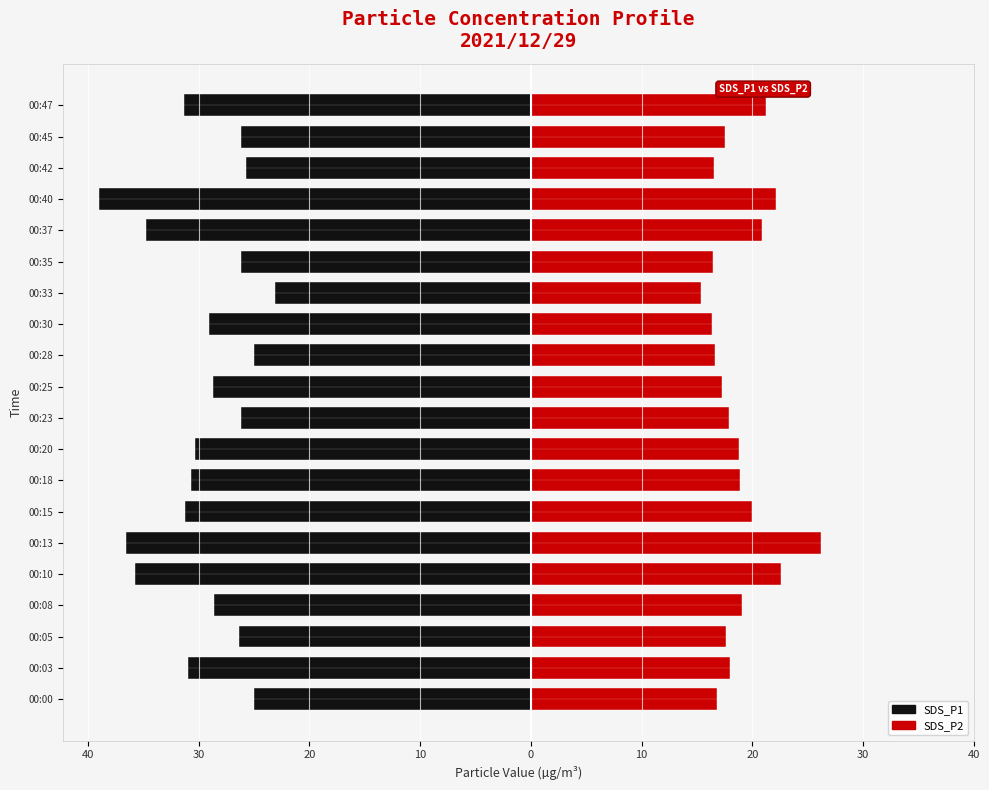

Which series has the widest spread of values?

SDS_P1